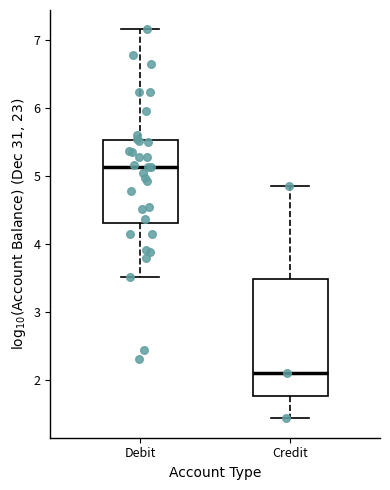

Reading left to right, transcribe this box plot: for each box, give where its median line is, the range the box spans, and where its two whiskers end, as read against the y-axis. The values are not printed on the chart, so give them approximately, as read against the axis.

Debit: median 5.1, box 4.3 to 5.5, whiskers 3.5 to 7.2
Credit: median 2.1, box 1.8 to 3.5, whiskers 1.4 to 4.9